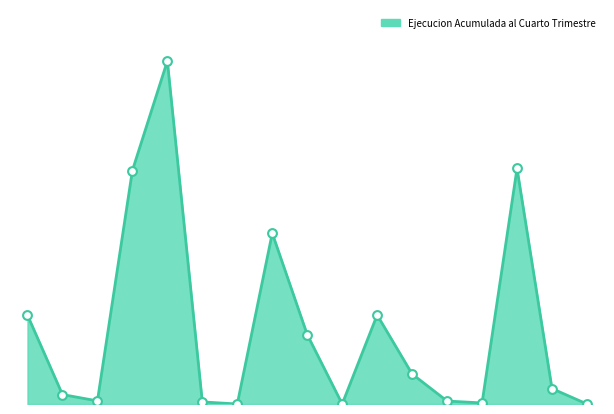

What is the total value across all series at 0?

13242688